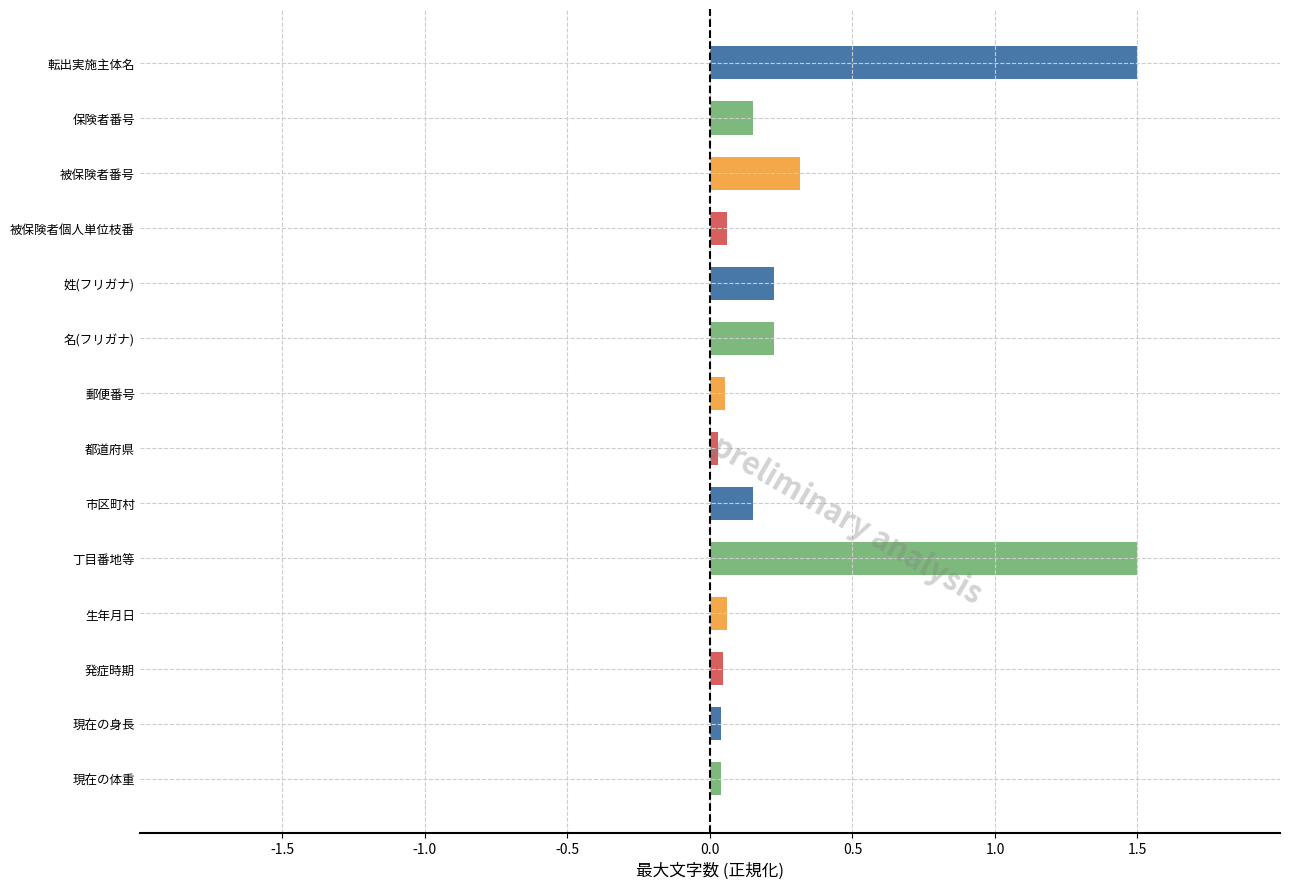

Is it true that the value at 現在の身長 is 0.0?

True